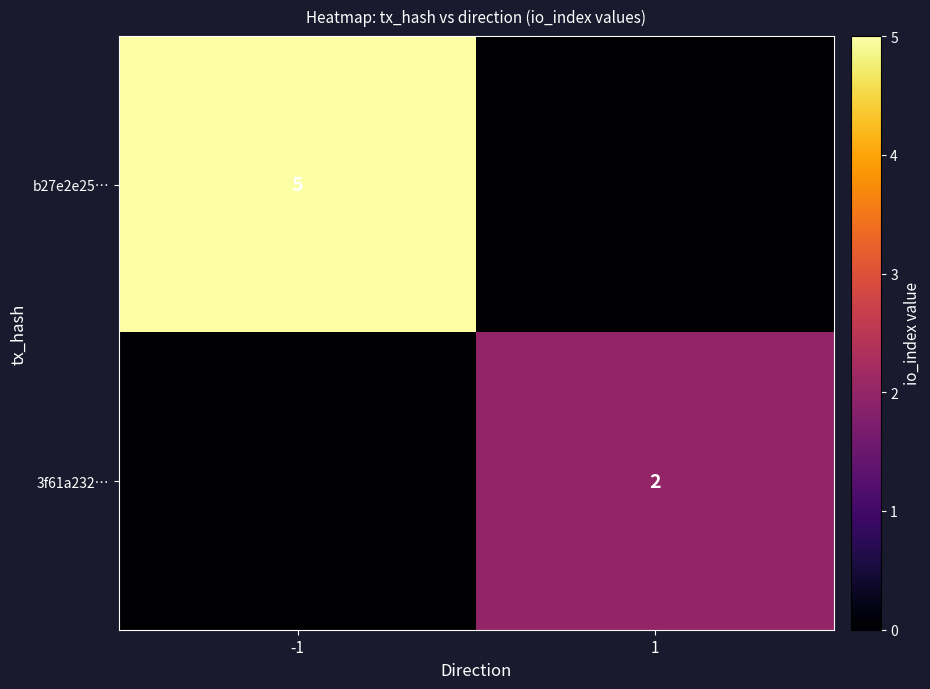

List the series in order of their peak value, highest first.

b27e2e25…, 3f61a232…